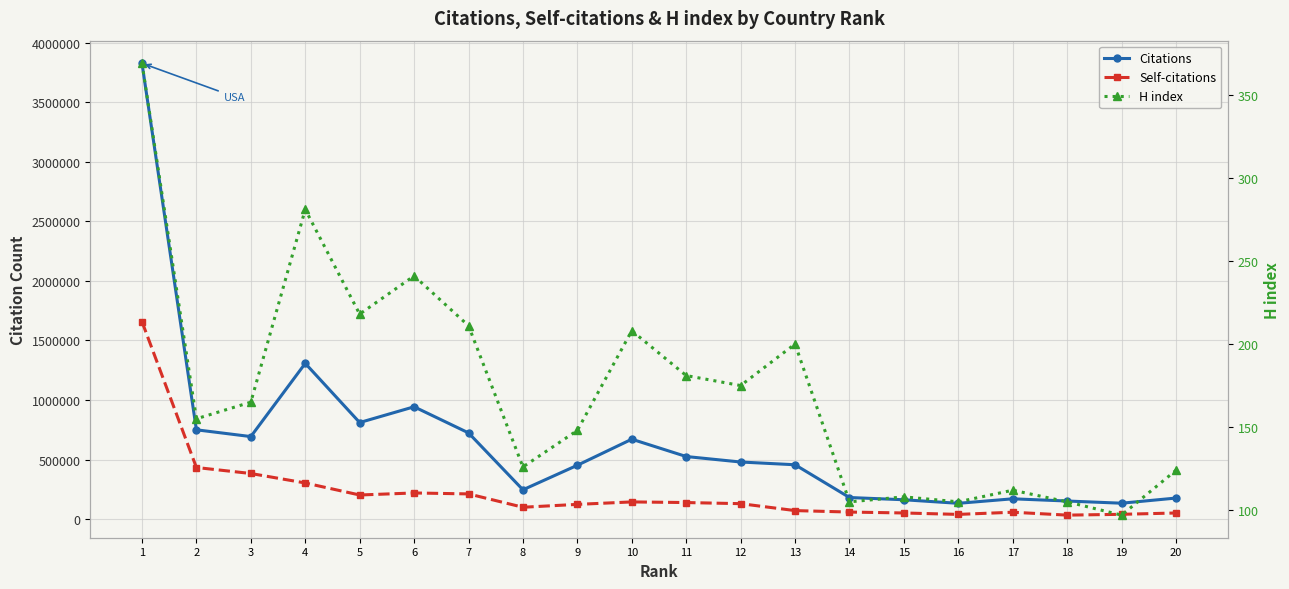

What is the greatest value displayed?

3826207